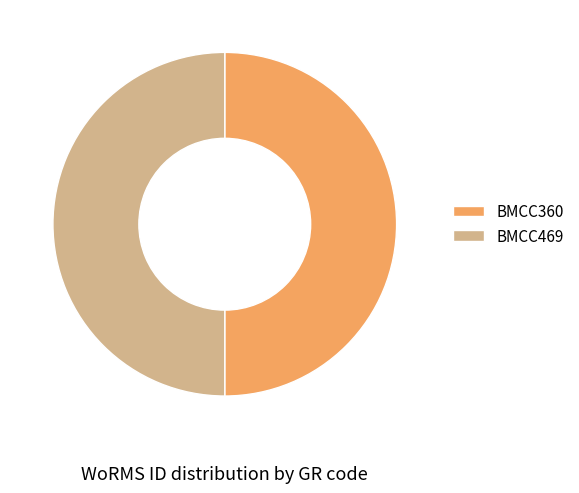

Is it true that BMCC469 is 35% of the pie?

False